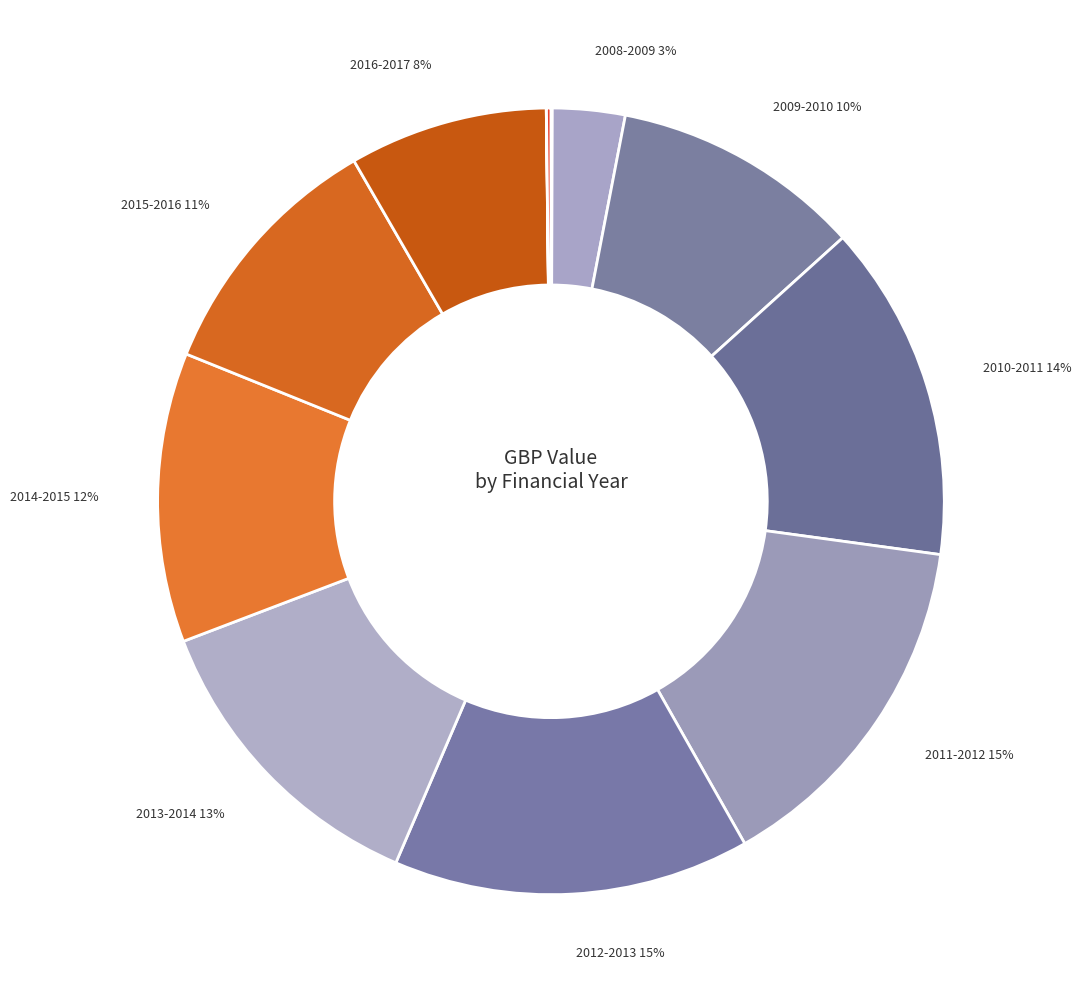

Does any single category account for the majority?

No